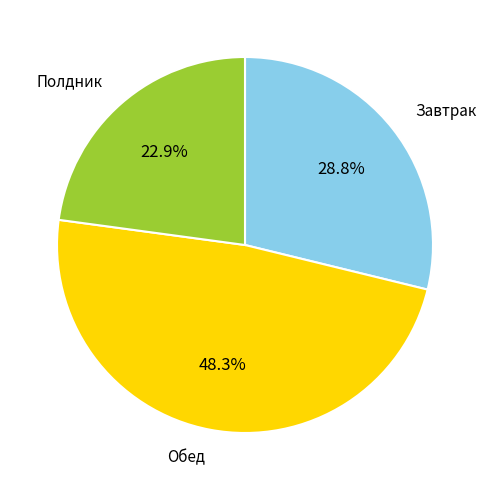

Is there any slice that represents more than half of the pie?

No